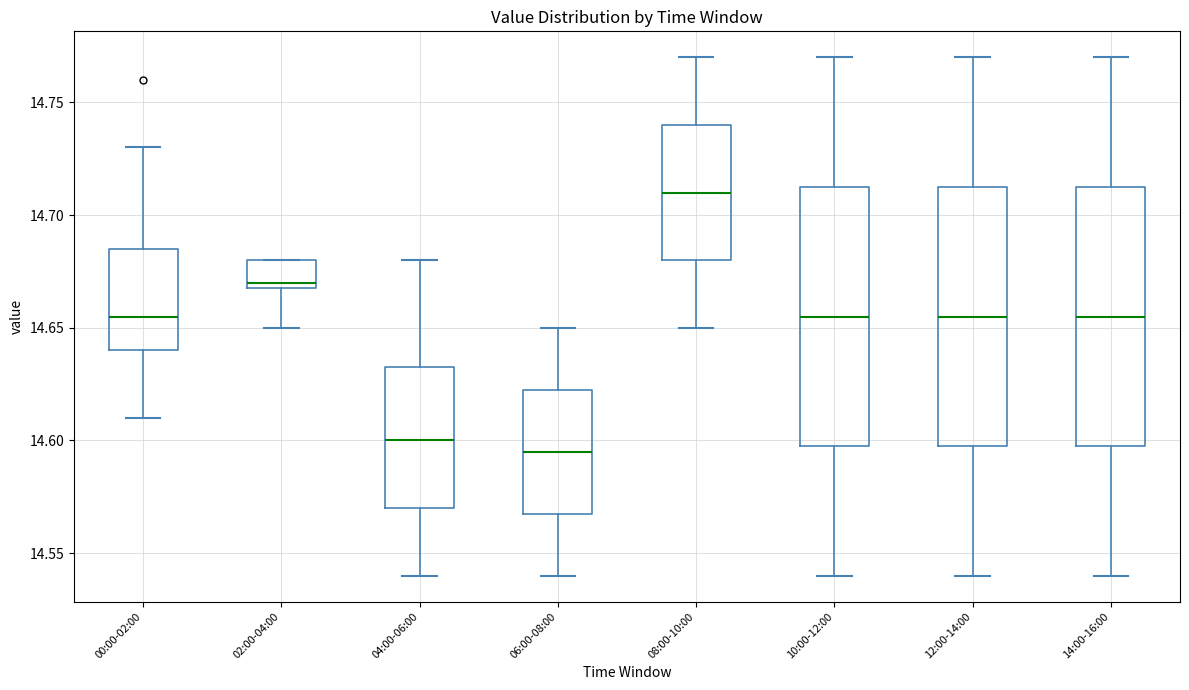

Reading left to right, transcribe this box plot: for each box, give where its median line is, the range the box spans, and where its two whiskers end, as read against the y-axis. The values are not printed on the chart, so give them approximately, as read against the axis.

00:00-02:00: median 14.655, box 14.640 to 14.685, whiskers 14.610 to 14.730
02:00-04:00: median 14.670 (just above the box's lower edge), box 14.670 to 14.680, whiskers 14.650 to 14.680
04:00-06:00: median 14.600, box 14.570 to 14.635, whiskers 14.540 to 14.680
06:00-08:00: median 14.595, box 14.570 to 14.625, whiskers 14.540 to 14.650
08:00-10:00: median 14.710, box 14.680 to 14.740, whiskers 14.650 to 14.770
10:00-12:00: median 14.655, box 14.600 to 14.715, whiskers 14.540 to 14.770
12:00-14:00: median 14.655, box 14.600 to 14.715, whiskers 14.540 to 14.770
14:00-16:00: median 14.655, box 14.600 to 14.715, whiskers 14.540 to 14.770